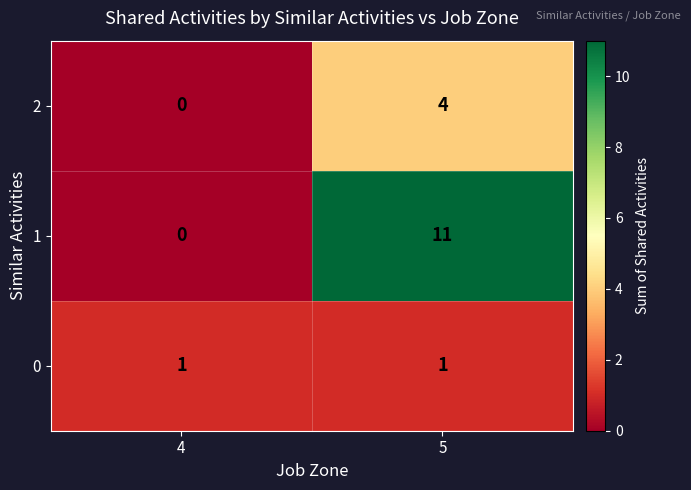

List the series in order of their overall mean, highest first.

1, 2, 0